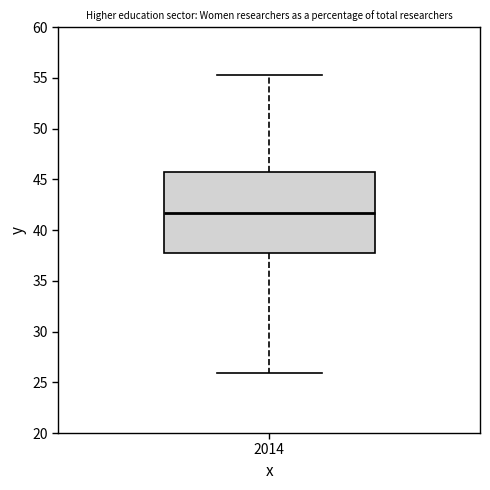

Transcribe this box plot: give where the median line is, the range the box spans, and where the two whiskers end, as read against the y-axis. The values are not printed on the chart, so give them approximately, as read against the axis.

median 41.5, box 37.5 to 45.5, whiskers 26.0 to 55.5